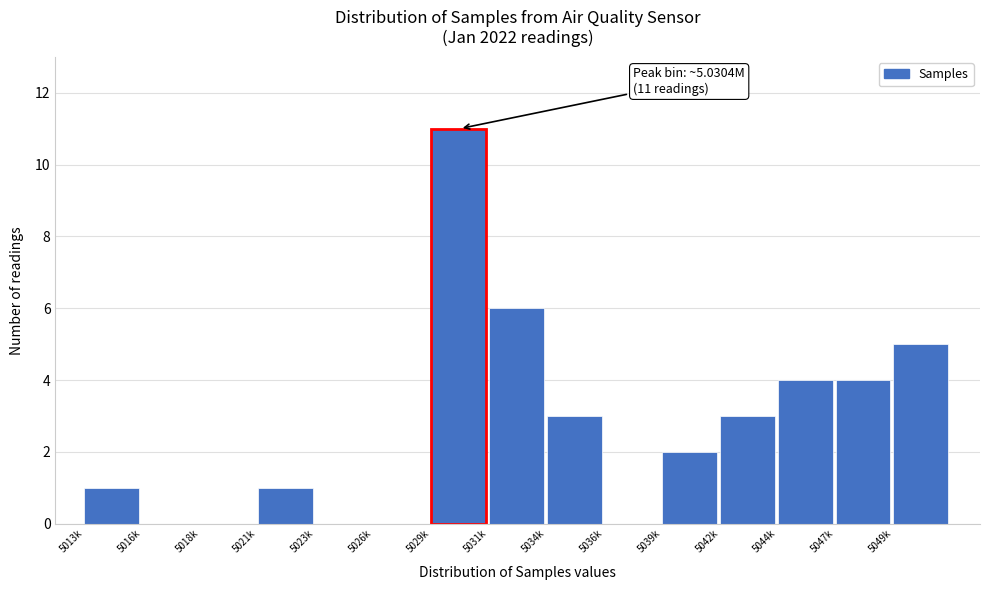

Reading right to left, list all the values displayed in this chart.

5049k=5	5047k=4	5044k=4	5042k=3	5039k=2	5036k=0	5034k=3	5031k=6	5029k=11	5026k=0	5023k=0	5021k=1	5018k=0	5016k=0	5013k=1